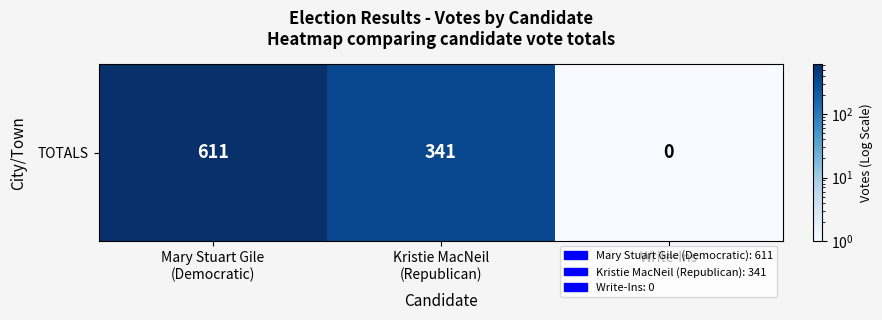

What is the difference between the values at Mary Stuart Gile
(Democratic) and Kristie MacNeil
(Republican)?

270